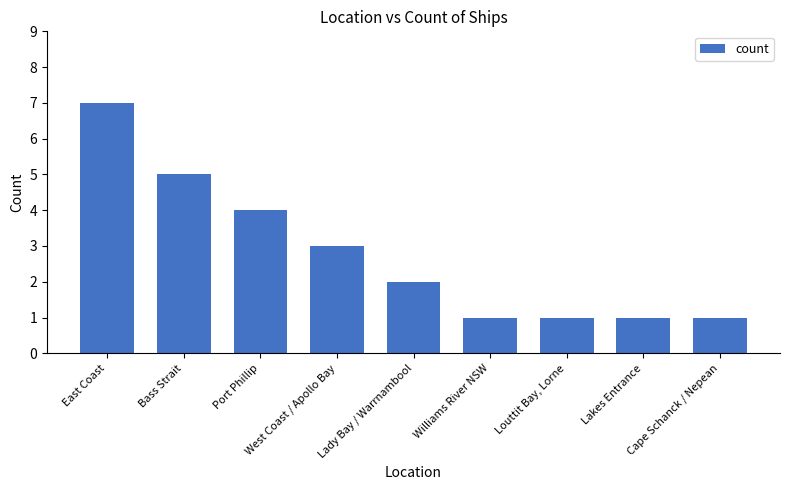

What position from the left is Cape Schanck / Nepean?

9